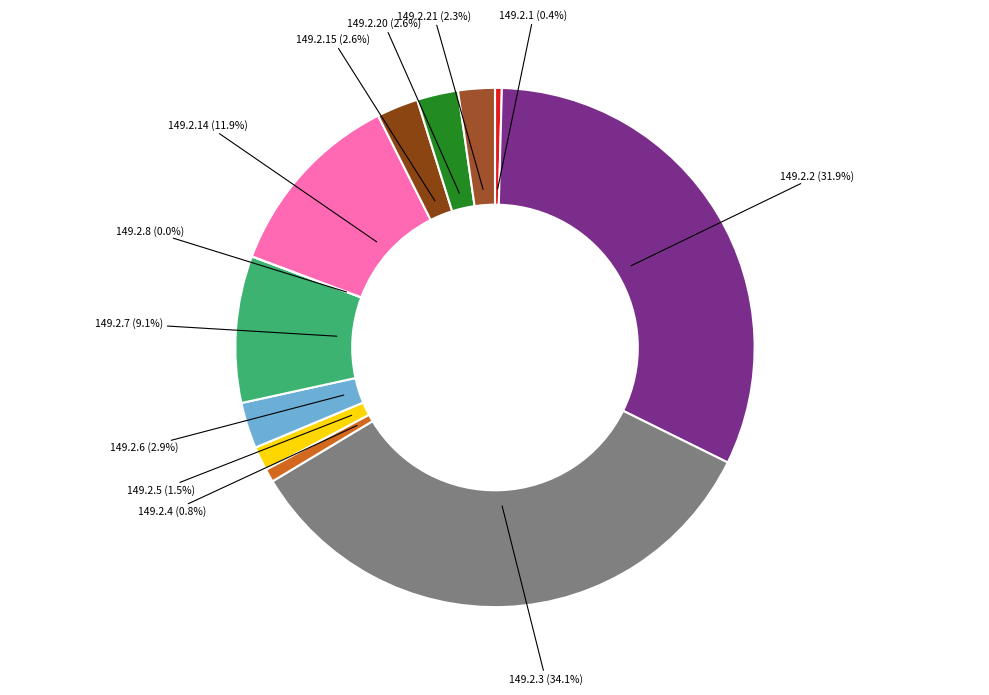

Which category has the smallest portion of the pie?

149.2.8